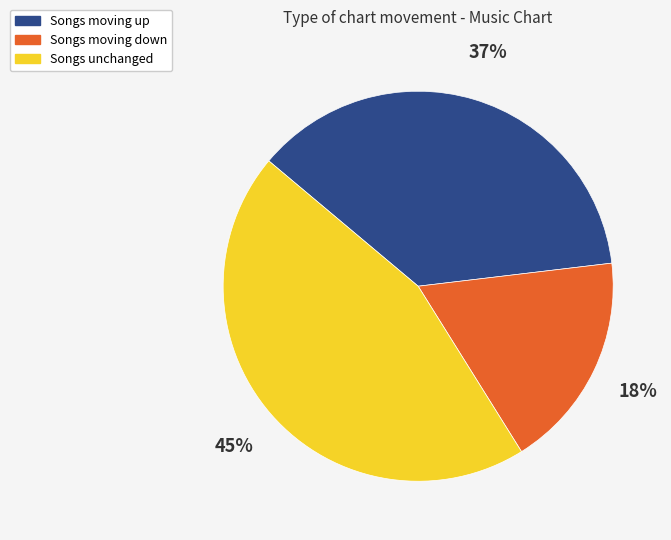

Is there any slice that represents more than half of the pie?

No